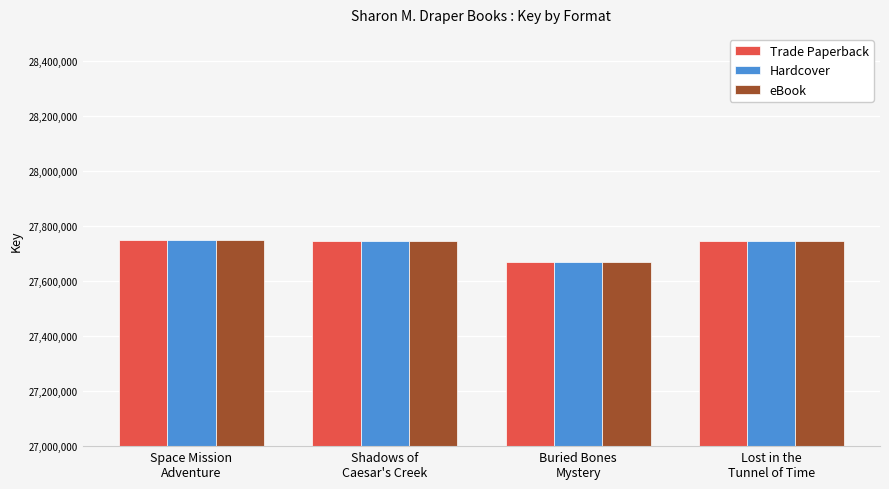

What is the maximum value shown in the chart?

27748294